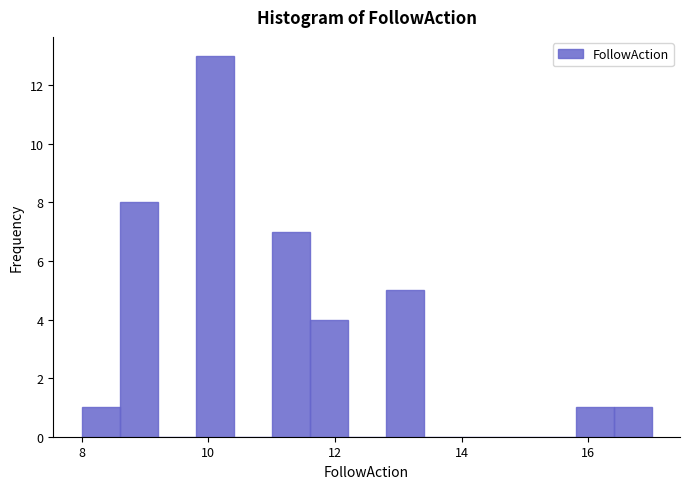

Around what value on the x-axis is the tallest bar? Give the approximate position of its centre, as read against the axis.

10.2